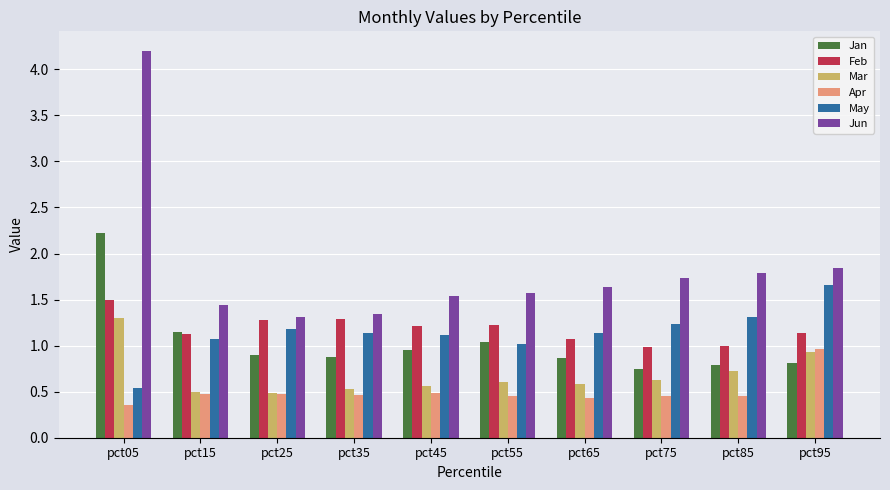

Is it true that Jan equals 0.9 at pct35?

True